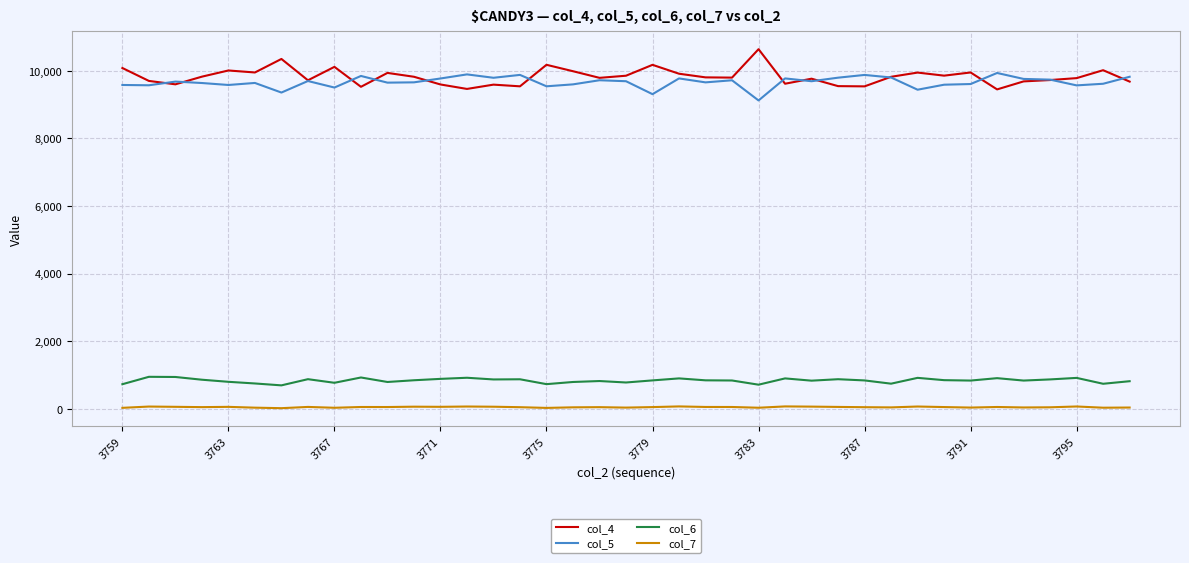

List the series in order of their peak value, lowest first.

col_7, col_6, col_5, col_4